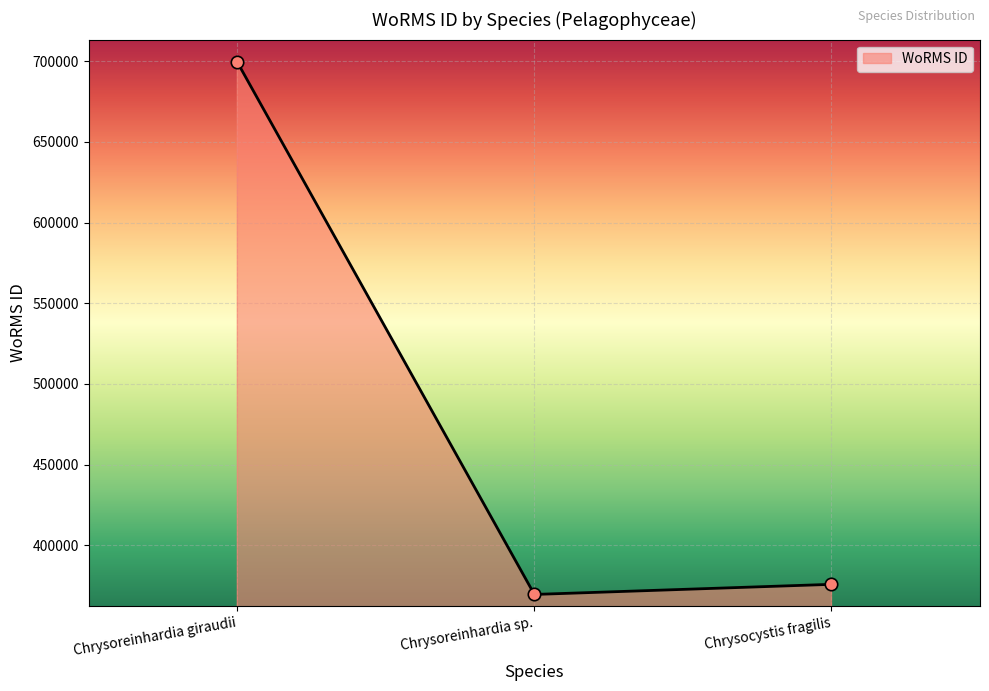

Approximately how many times larger is the value at Chrysoreinhardia giraudii compared to Chrysocystis fragilis?

1.9